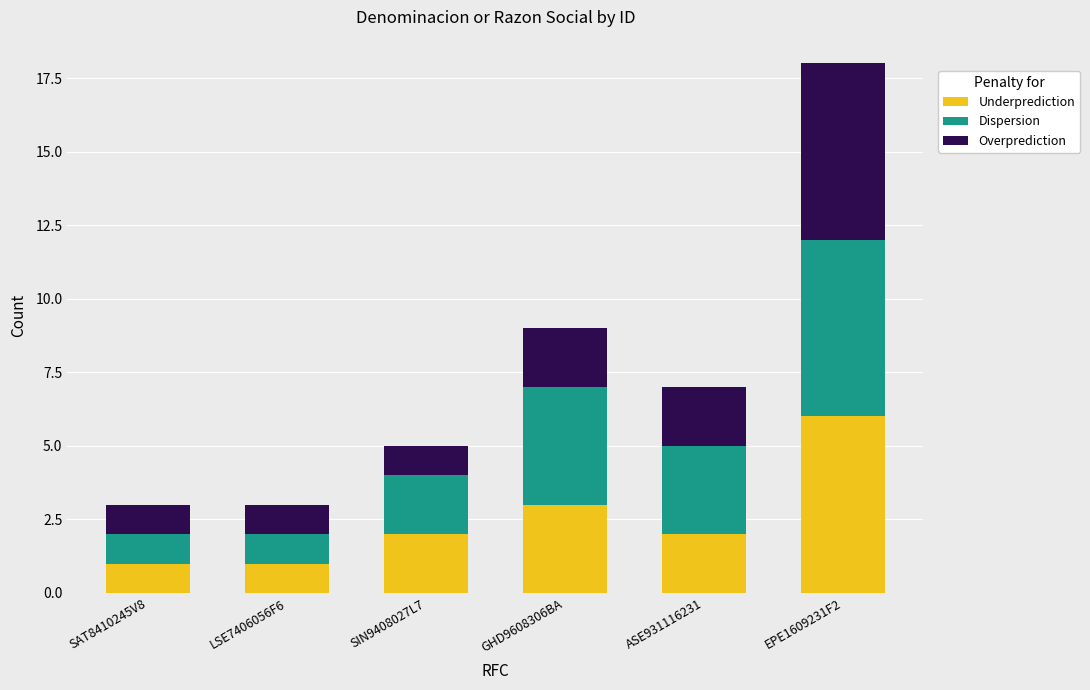

At which category is the sum across all series the highest?

EPE1609231F2